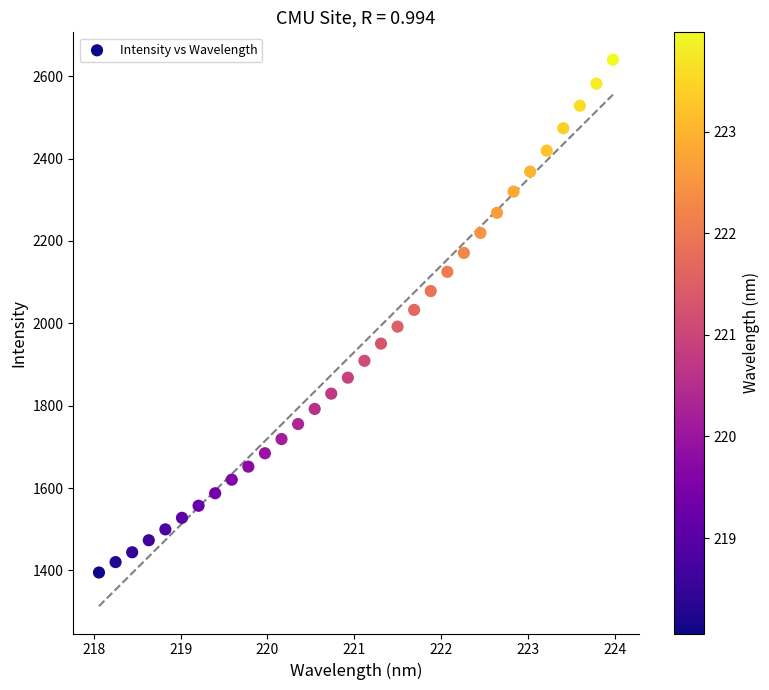

What is the range of Y values (max minus min)?

1245.5